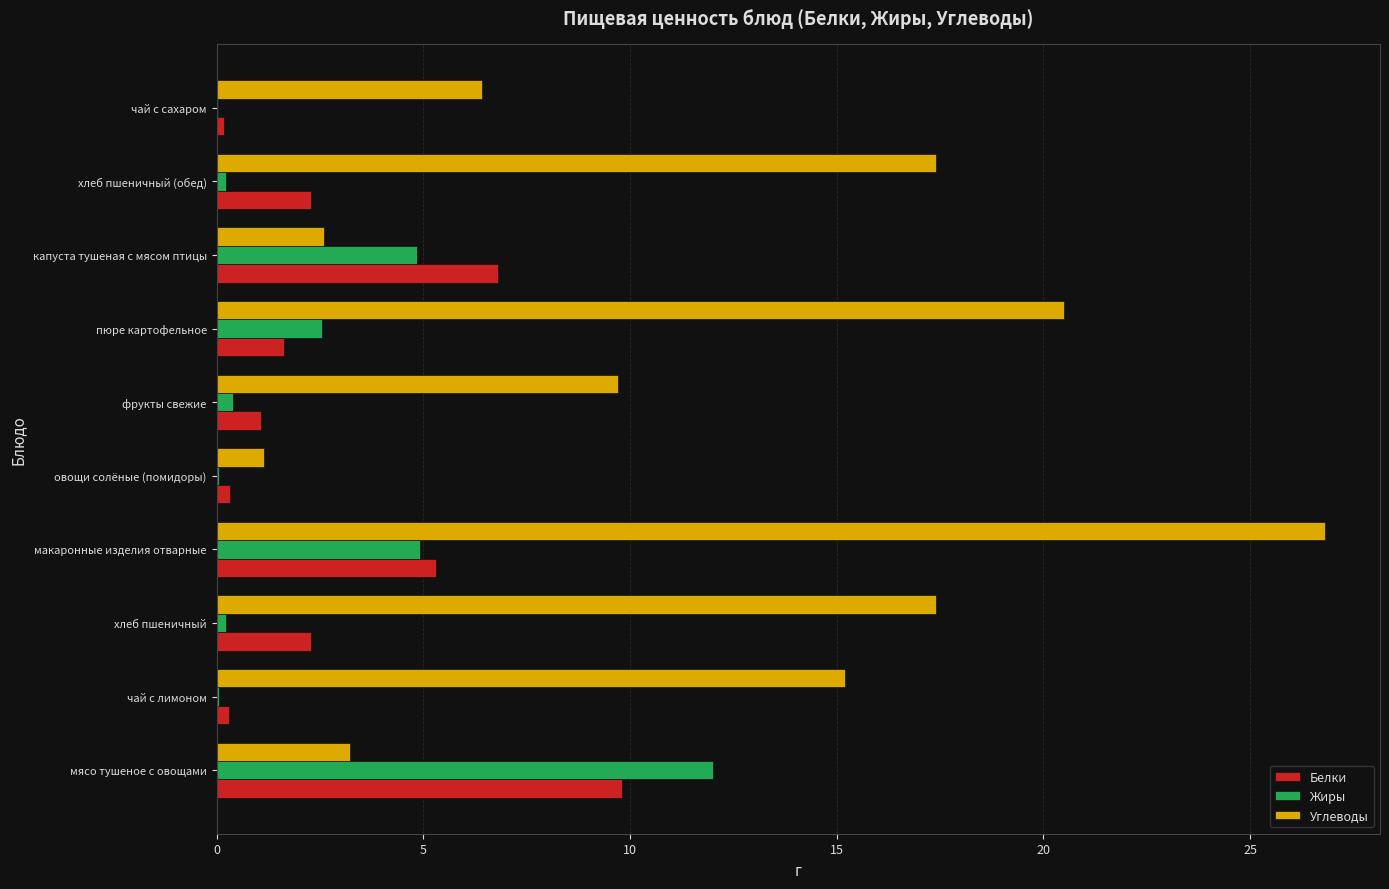

At which label is Жиры closest to 6?

макаронные изделия отварные